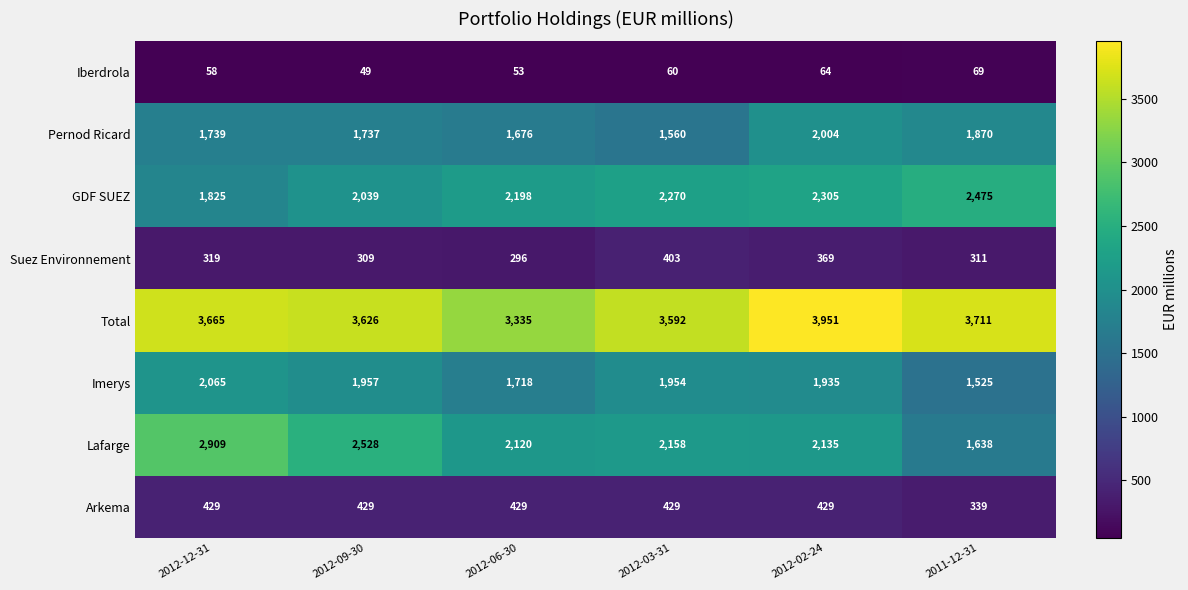

How many series are shown in this chart?

8